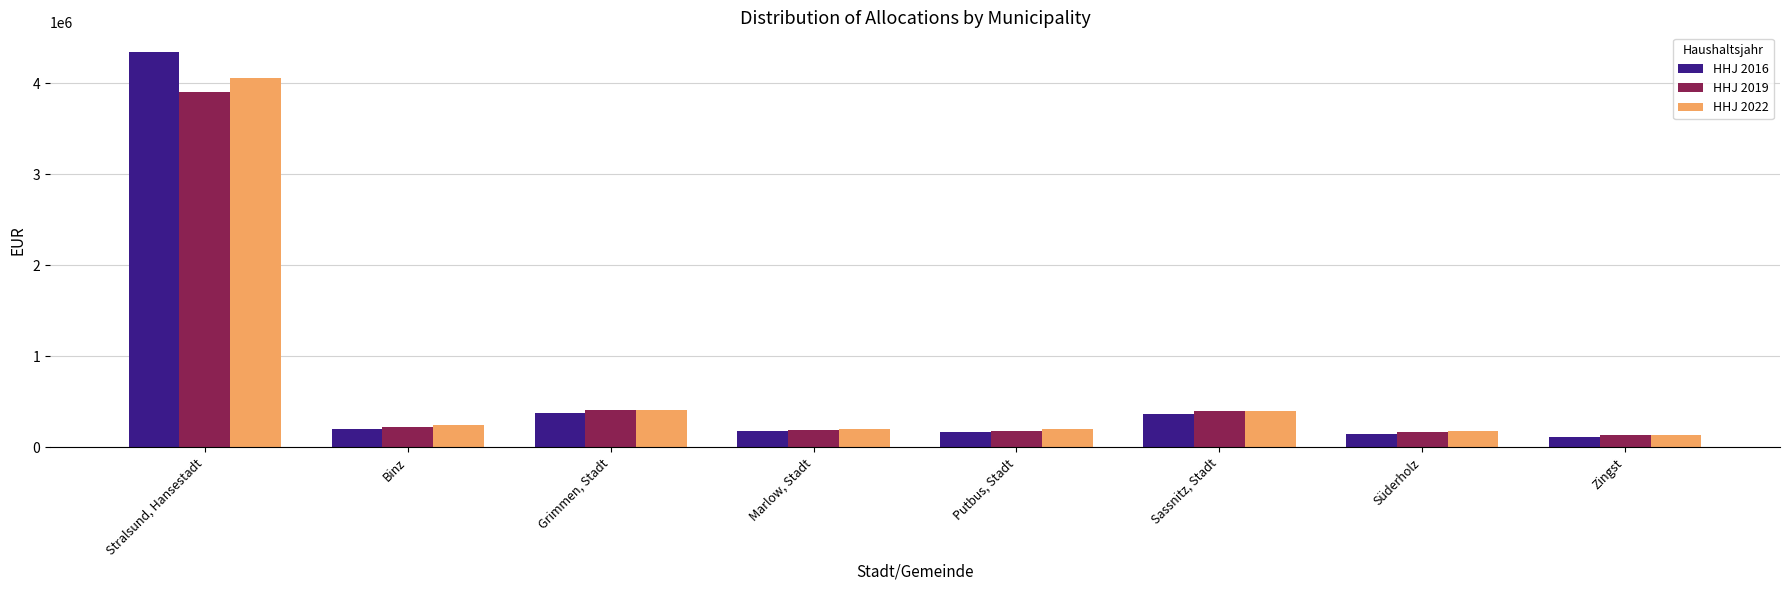

At which category is the sum across all series the highest?

Stralsund, Hansestadt